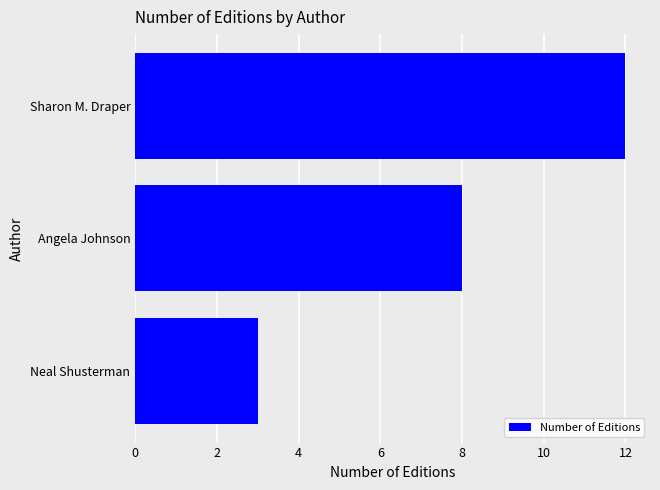

Reading top to bottom, list all the values displayed in this chart.

Sharon M. Draper=12	Angela Johnson=8	Neal Shusterman=3